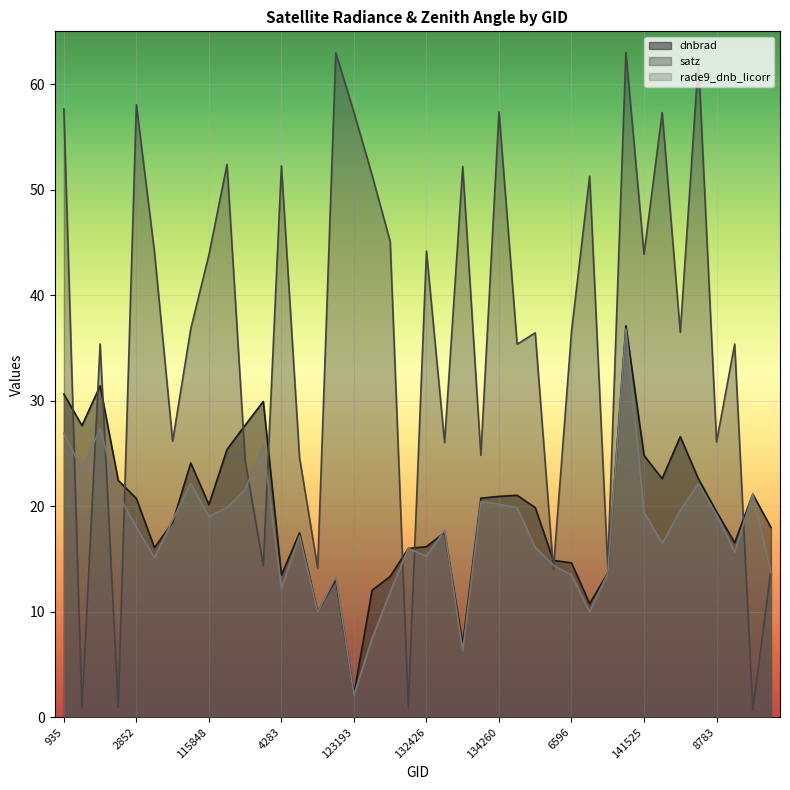

Which category has the highest value in the satz series?

7064